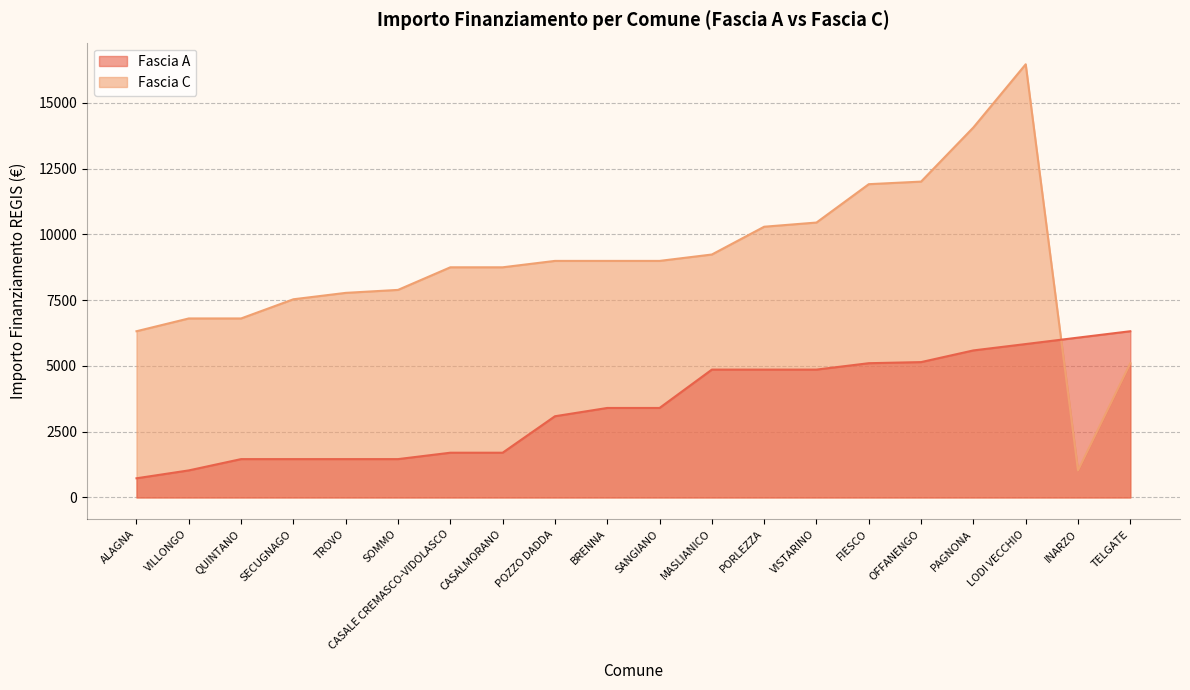

How many series are shown in this chart?

2